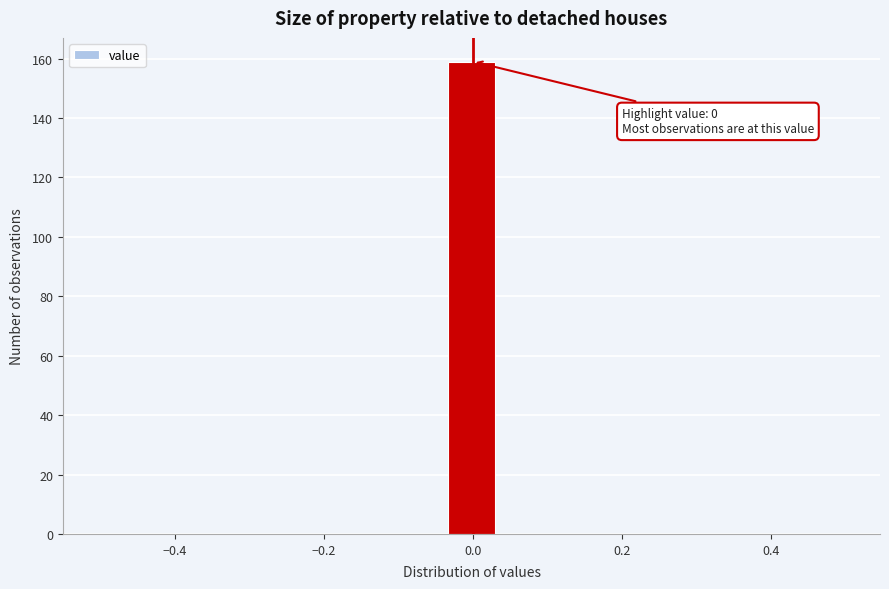

Read against the x-axis, roughly where is the centre of the tallest bar?

0.00